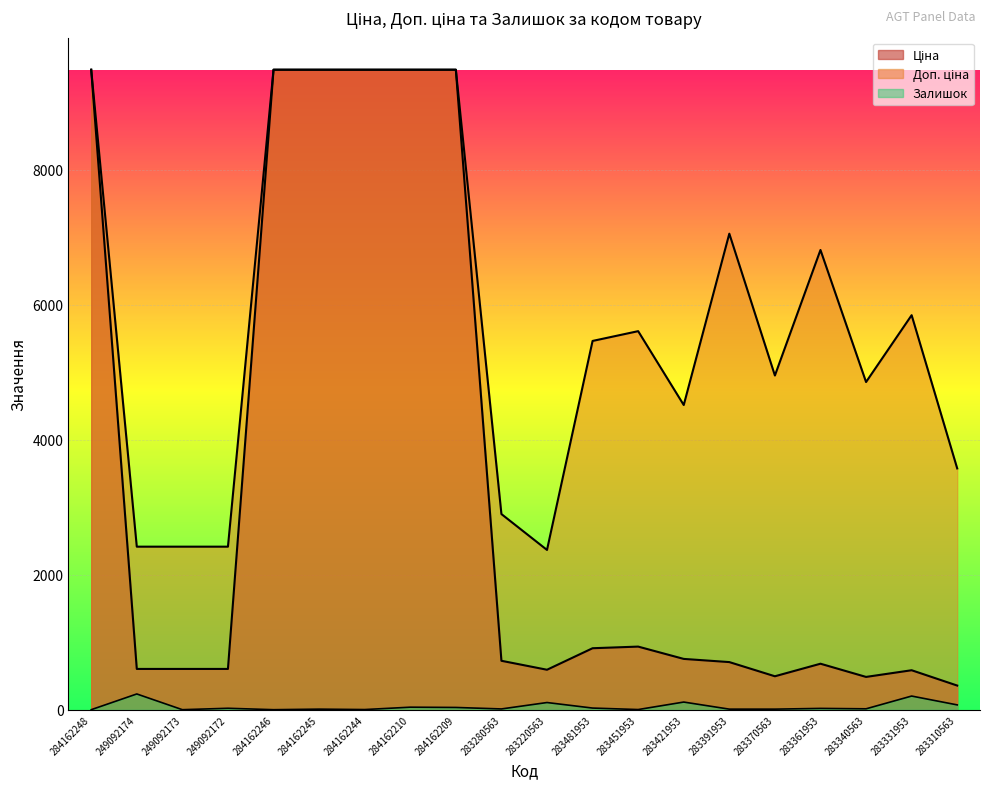

True or false: Залишок and Доп. ціна cross at least once.

False